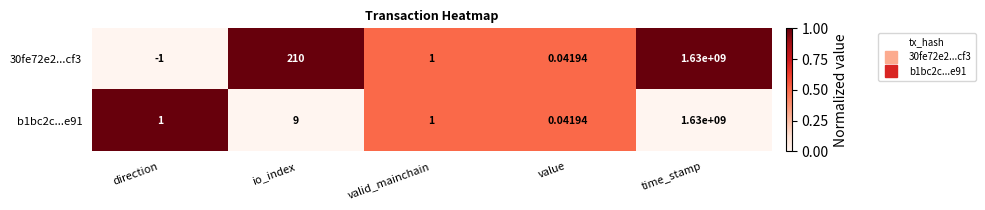

List the labels in order of 30fe72e2...cf3 value, smallest first.

direction, value, valid_mainchain, io_index, time_stamp